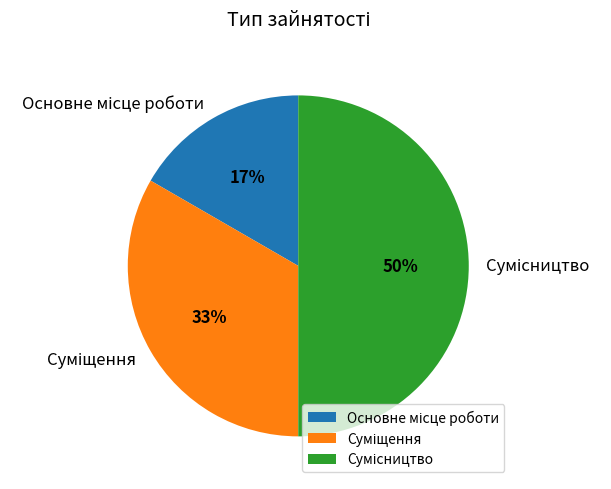

To the nearest percent, what is the average slice percentage?

33%